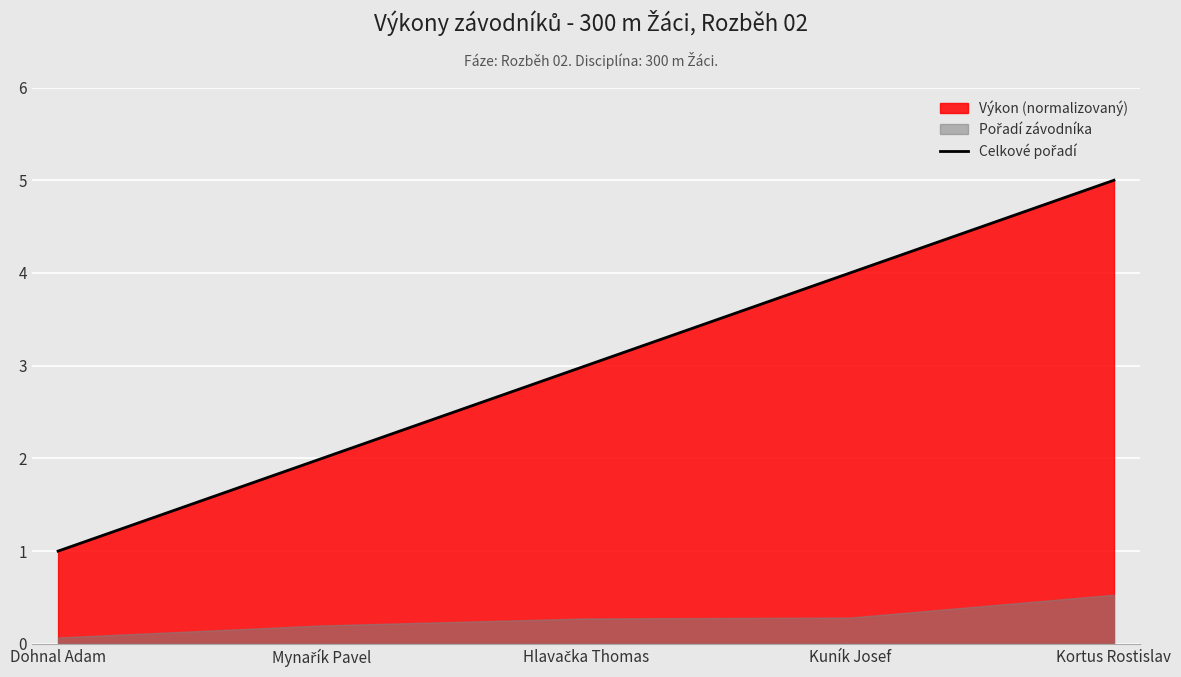

Between Dohnal Adam and Mynařík Pavel, which is larger?

Mynařík Pavel